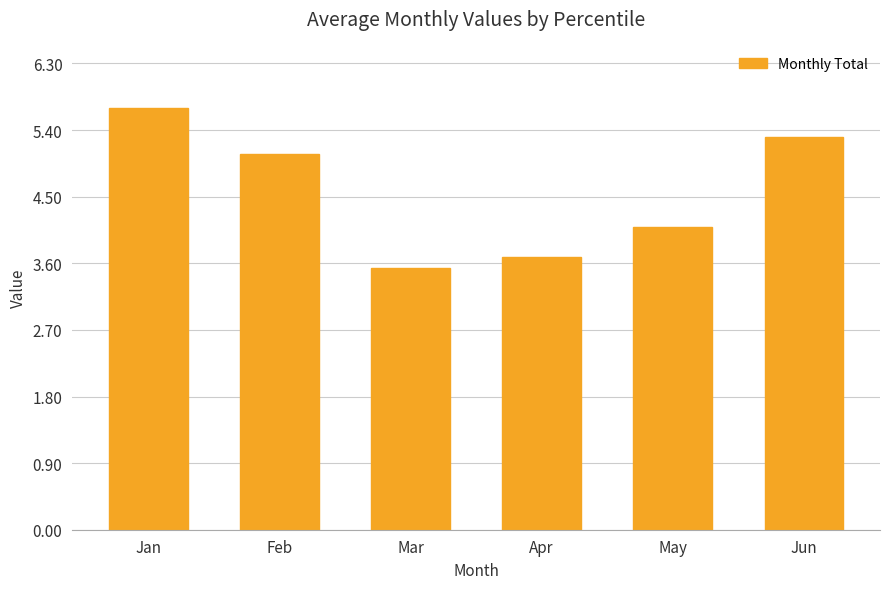

What is the difference between the second highest and second lowest values?

1.6